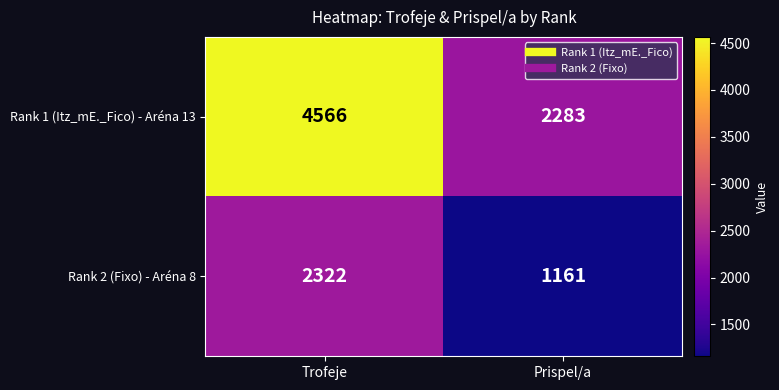

Reading left to right, extract all data points from this chart.

Rank 1 (Itz_mE._Fico) - Aréna 13: Trofeje=4566	Prispel/a=2283
Rank 2 (Fixo) - Aréna 8: Trofeje=2322	Prispel/a=1161